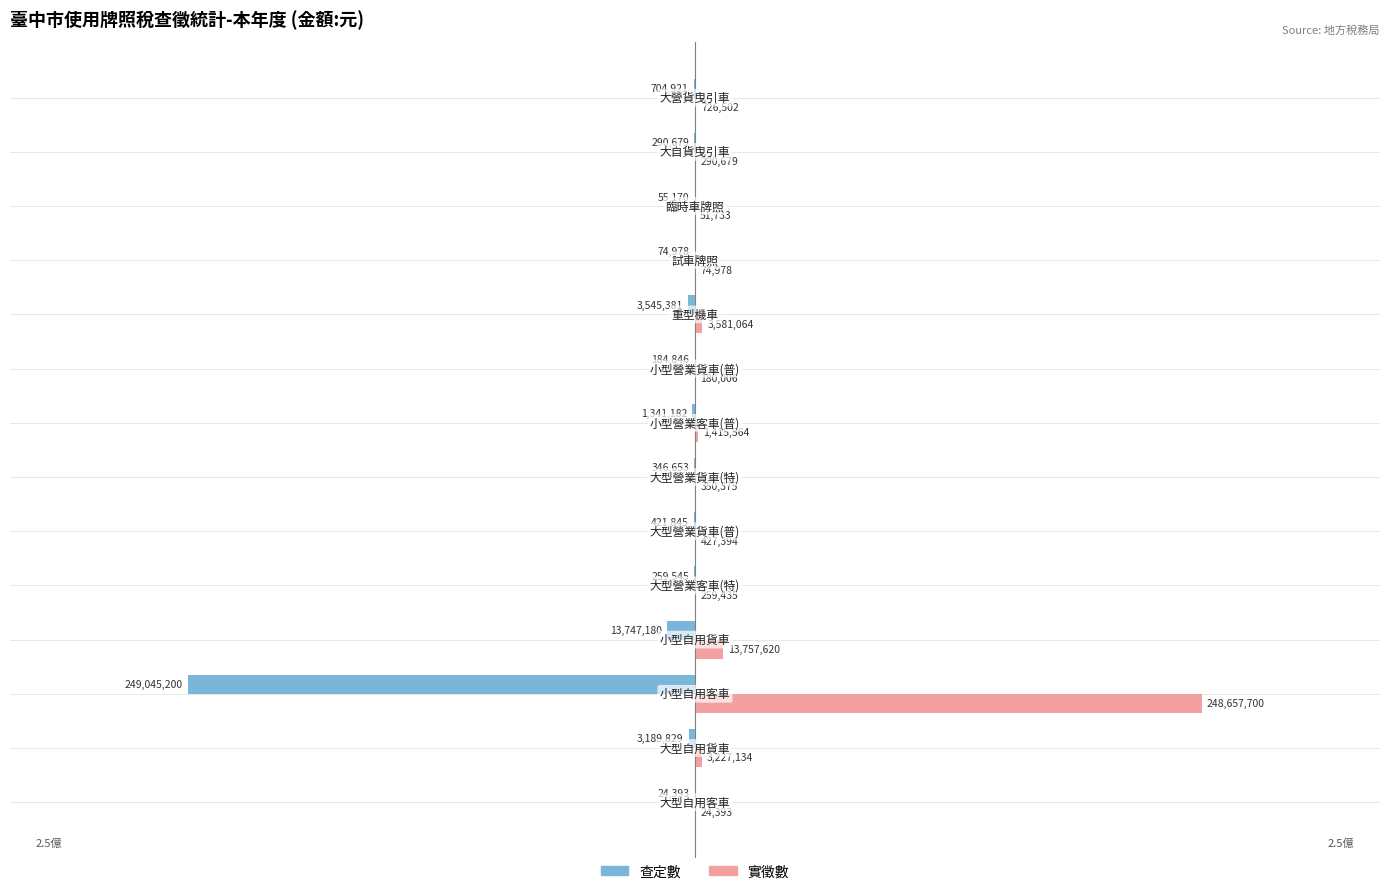

Which series has the largest total across all categories?

實徵數